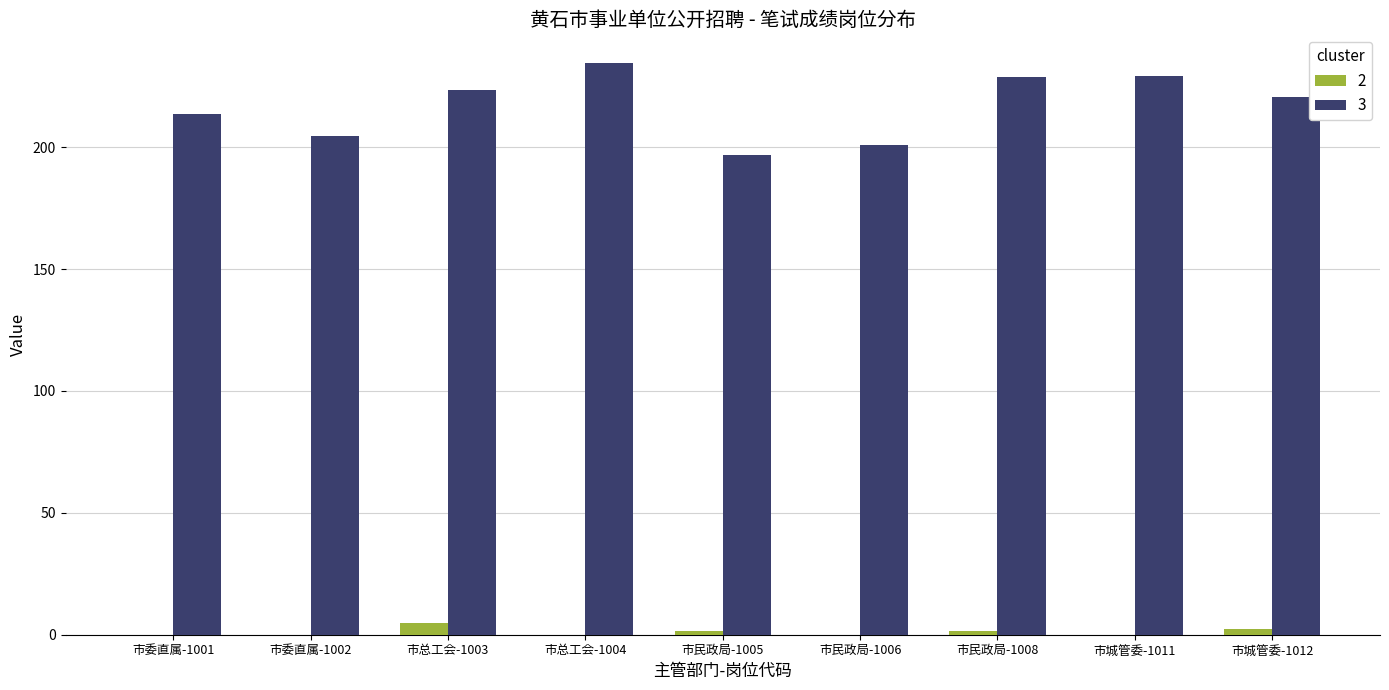

True or false: 2 has a value of 1.7 at 市民政局-1005.

True